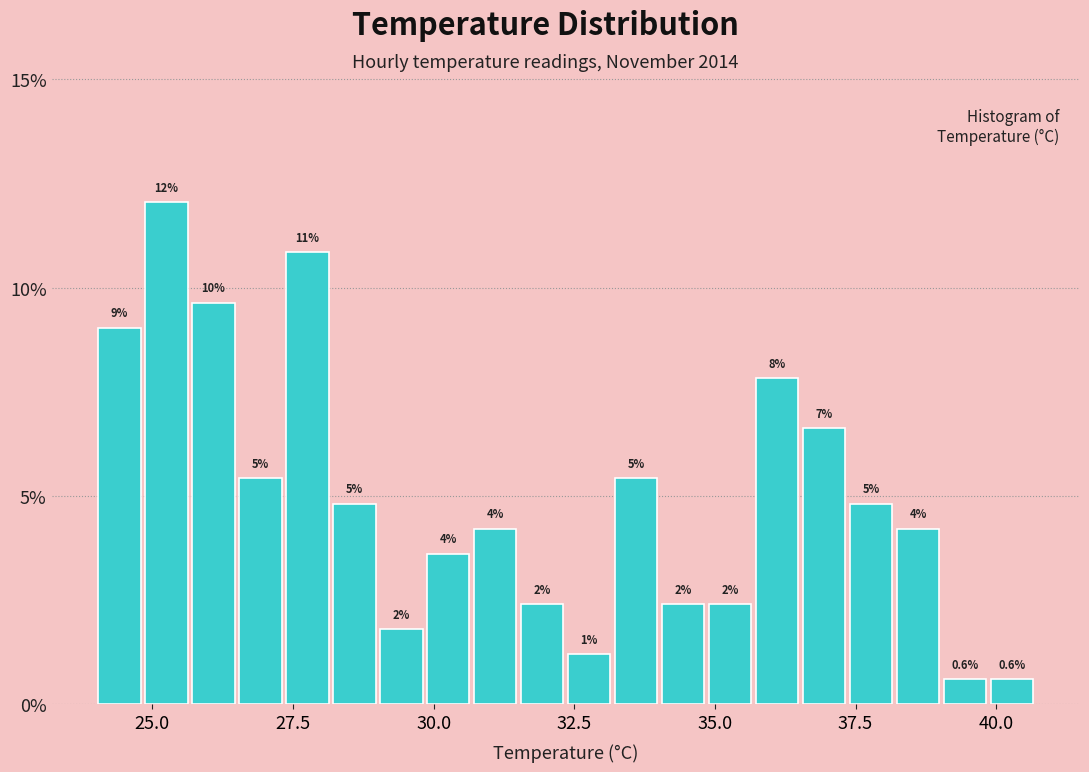

Read against the x-axis, roughly where is the centre of the tallest bar?

25.5